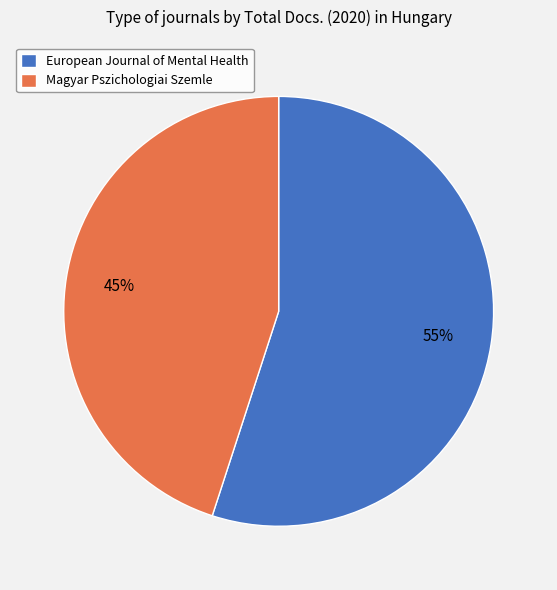

Does any single category account for the majority?

Yes